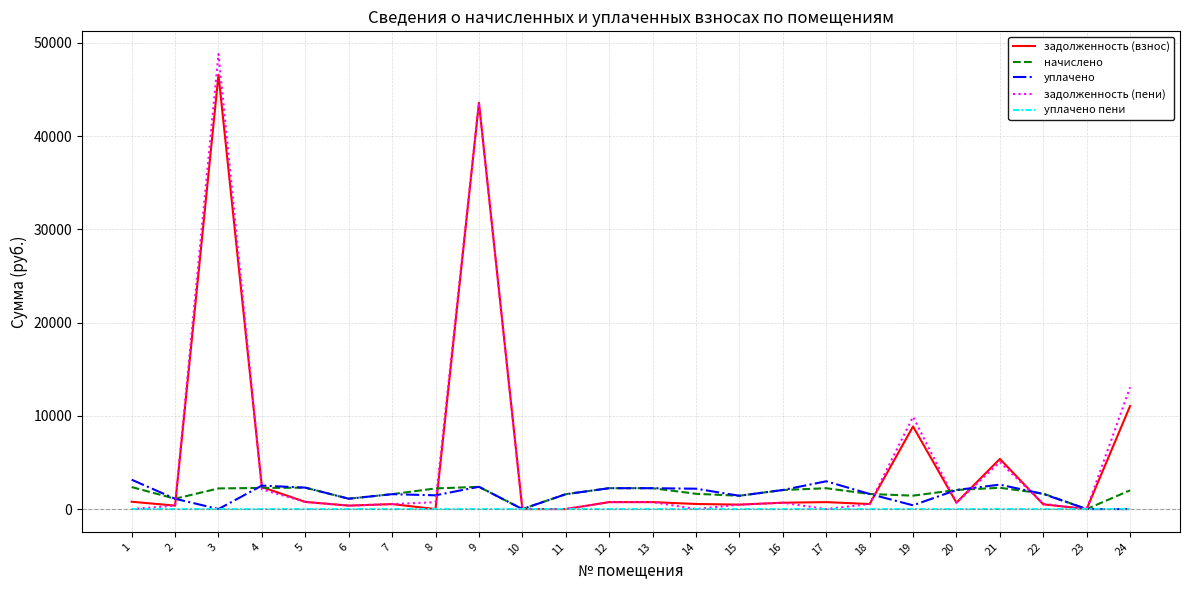

Is the value of задолженность (пени) at 9 greater than the value of уплачено at 17?

Yes